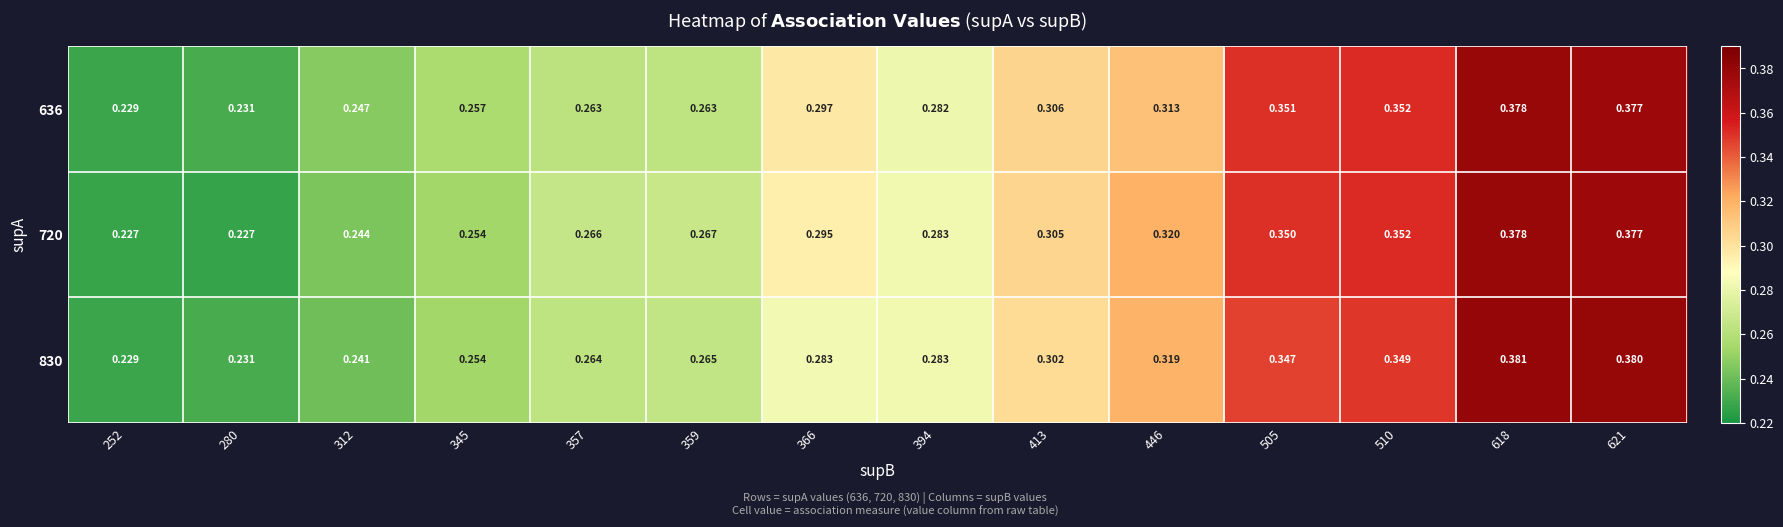

Is the value of 830 at 510 greater than the value of 636 at 345?

Yes